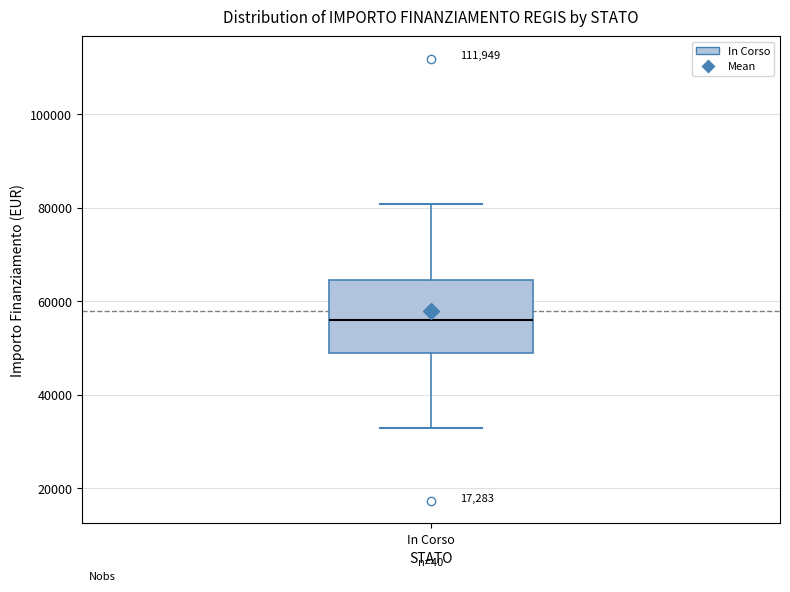

Read this box plot against the y-axis: the position of the median line, the range covered by the box, and the ends of both whiskers. The values are not printed on the chart, so give them approximately, as read against the axis.

median 56000, box 50000 to 64000, whiskers 32000 to 80000